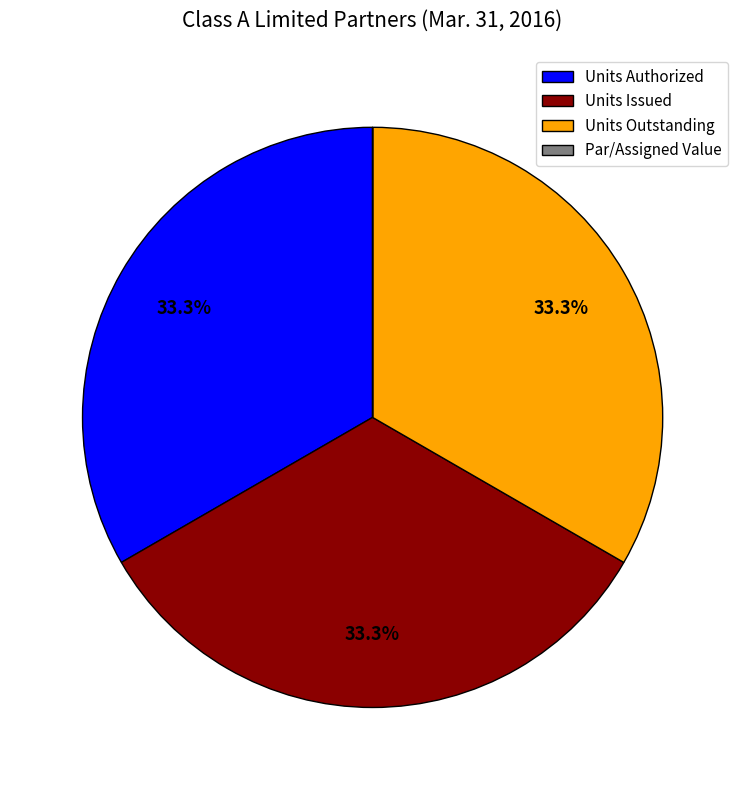

How much of the chart is everything except Units Outstanding?

66.7%